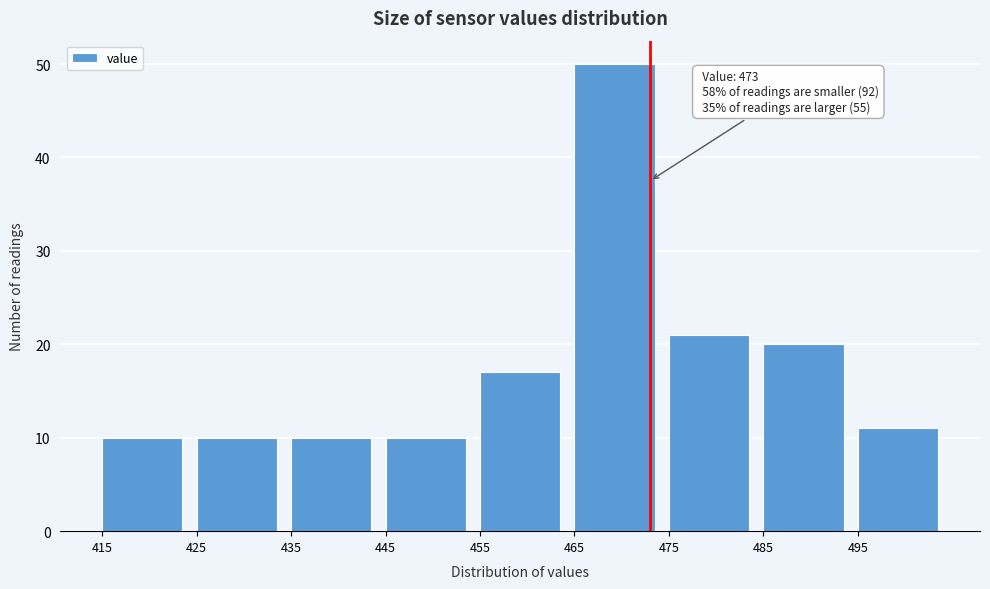

Which range on the x-axis has the tallest bar?

465 to 475